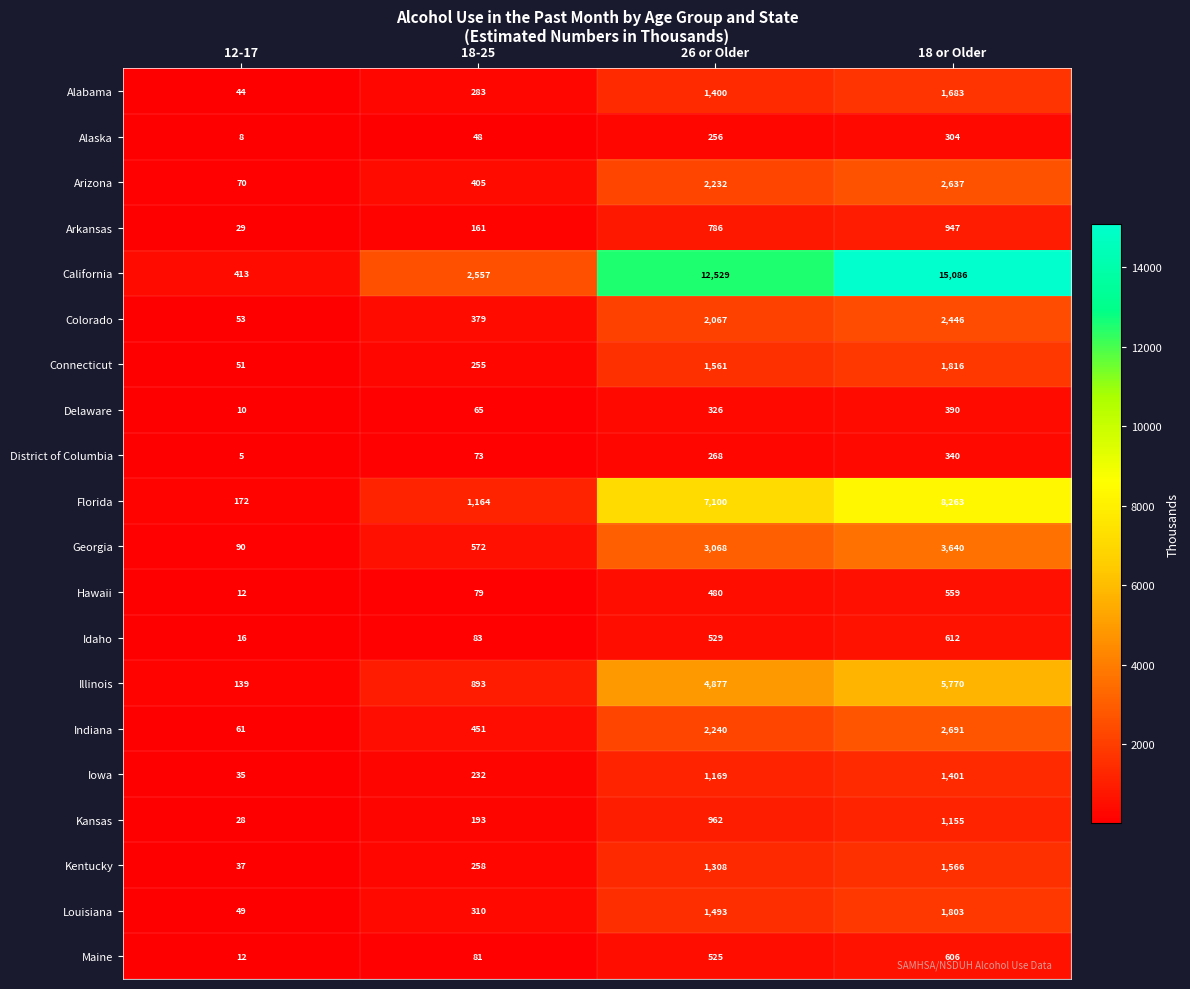

Where is Hawaii nearest to the value 285?

26 or Older